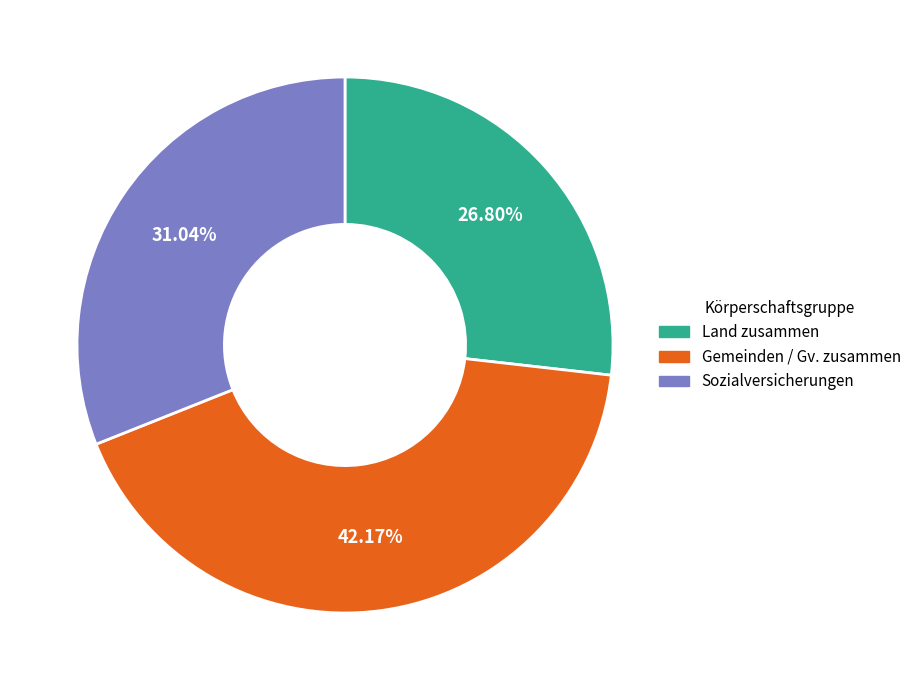

Is there any slice that represents more than half of the pie?

No